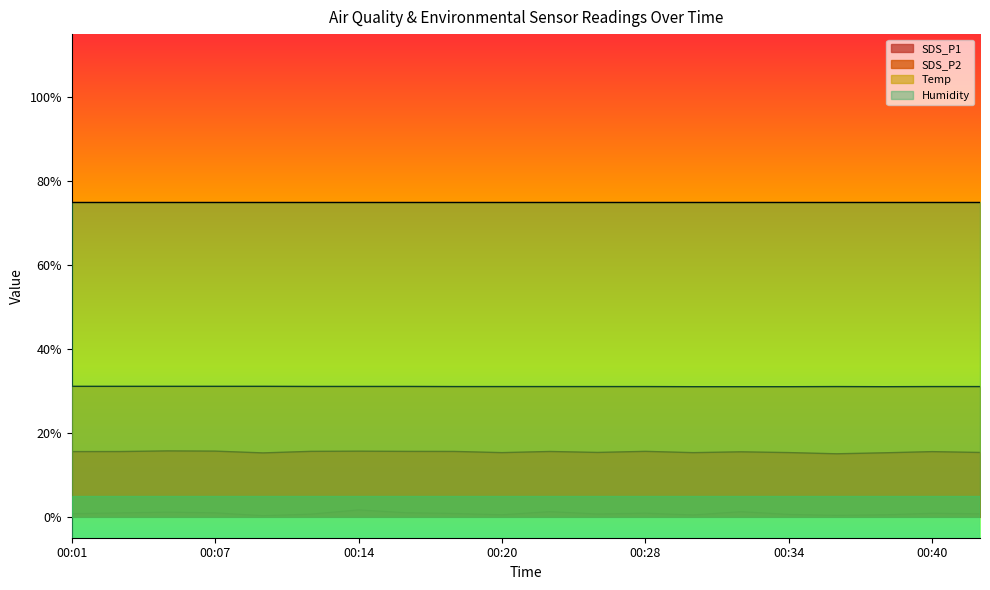

Between 00:12 and 00:22, which is larger?

00:22